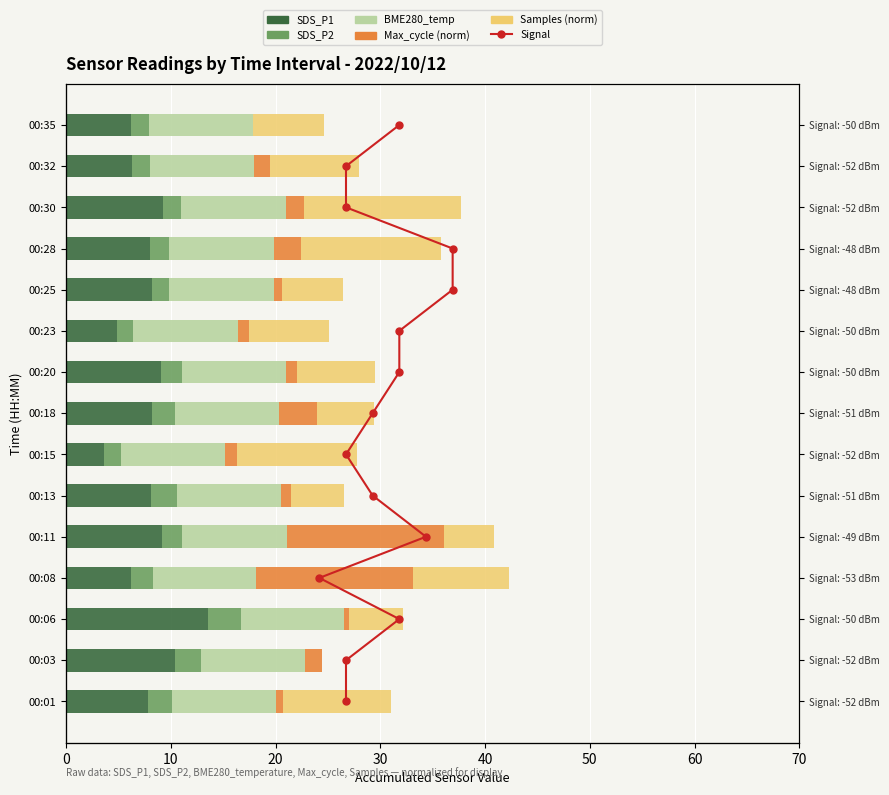

What is the sum of all Samples (norm) values?

115.9